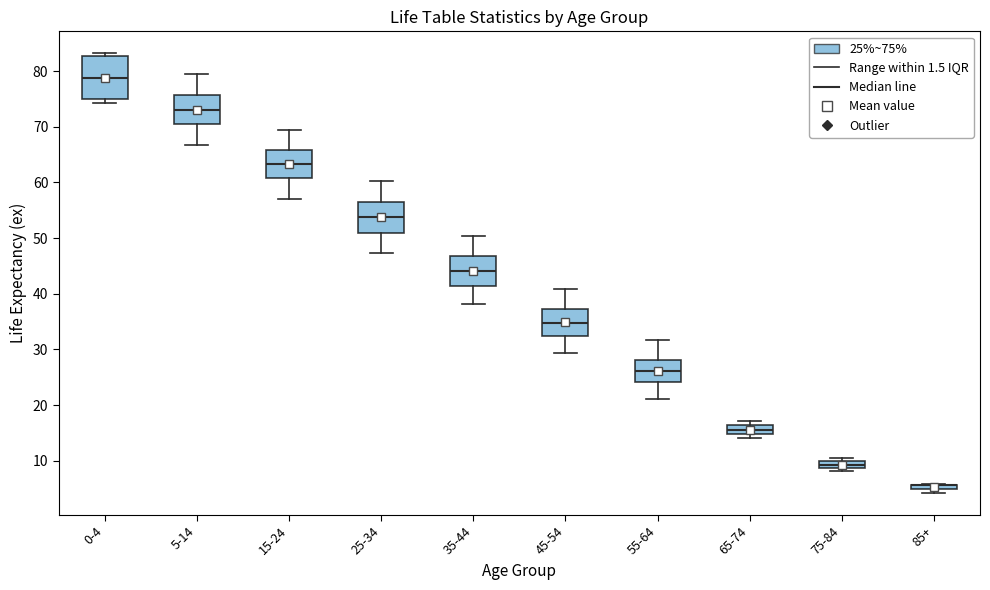

Which box is the tallest, from its lower edge to its upper edge?

0-4